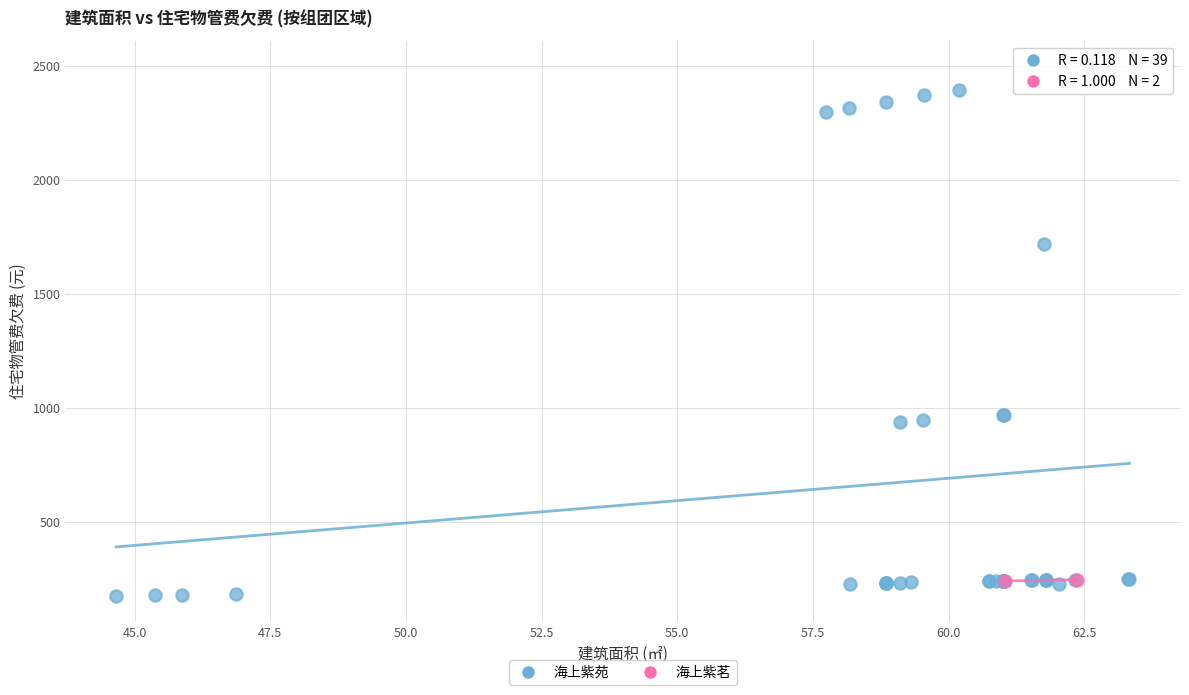

What are all the series names shown in the legend?

海上紫苑, 海上紫茗